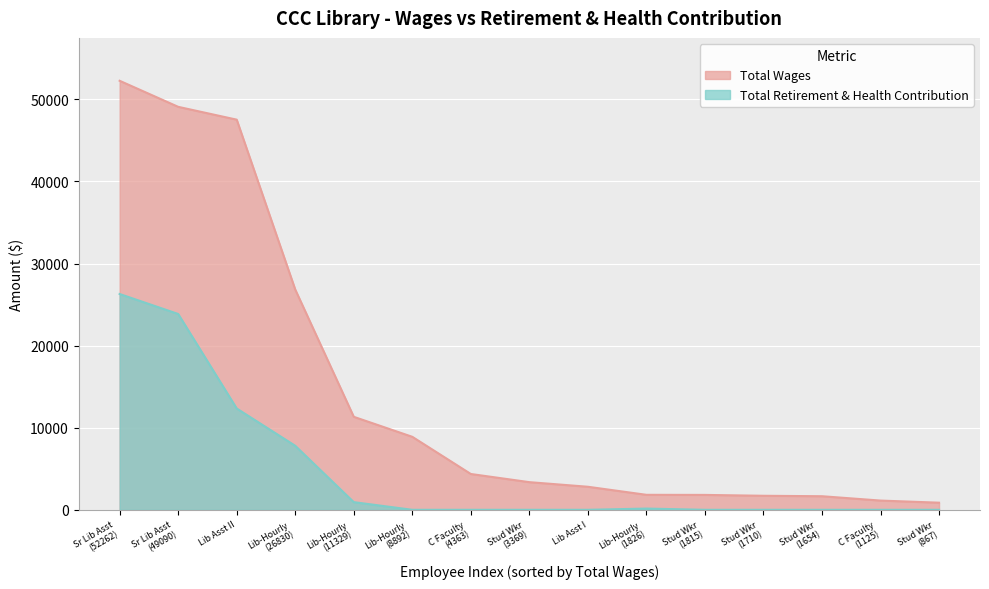

Count the number of categories in the chart.

15